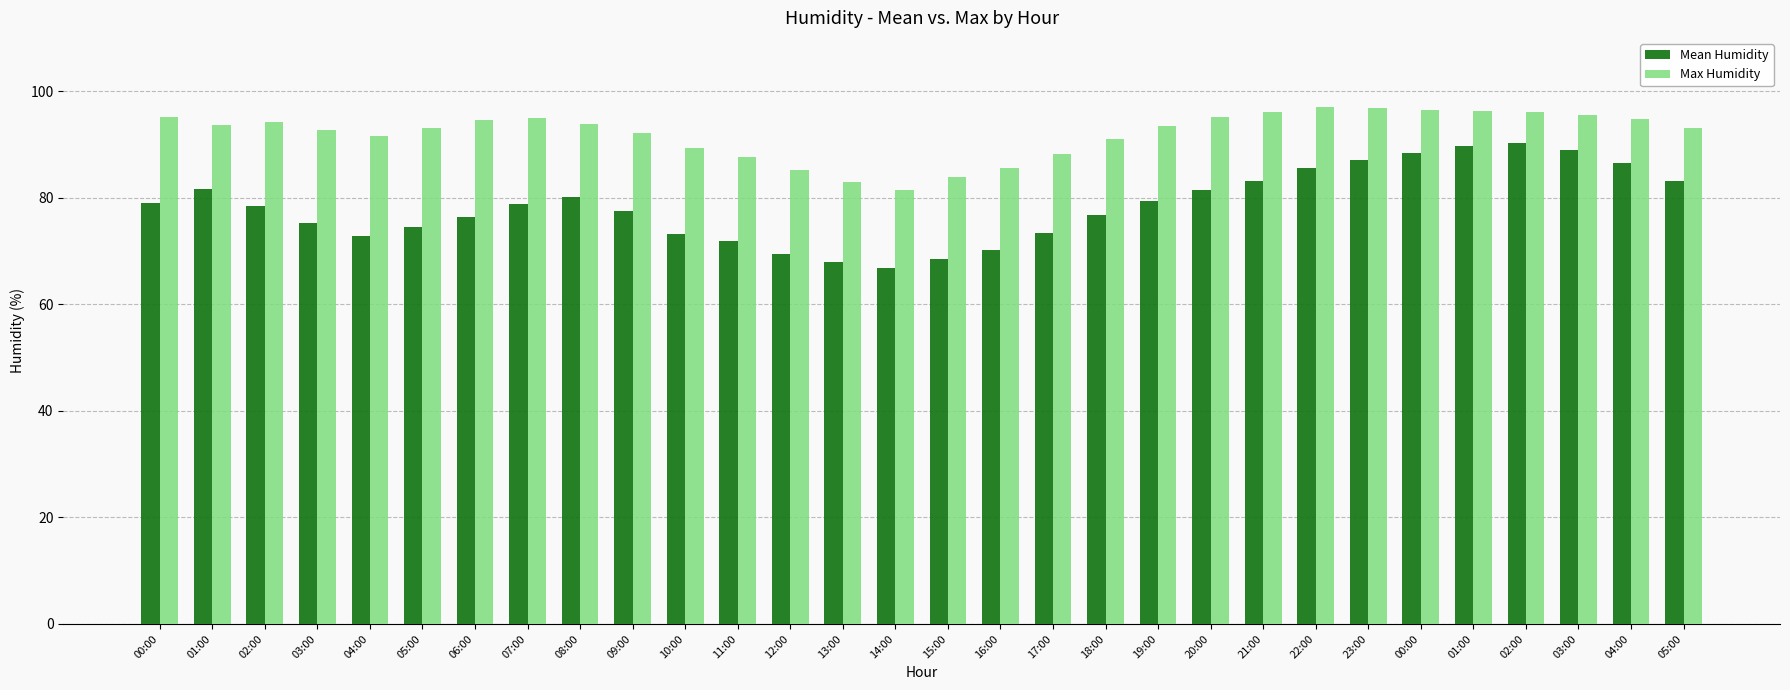

What are all the series names shown in the legend?

Mean Humidity, Max Humidity